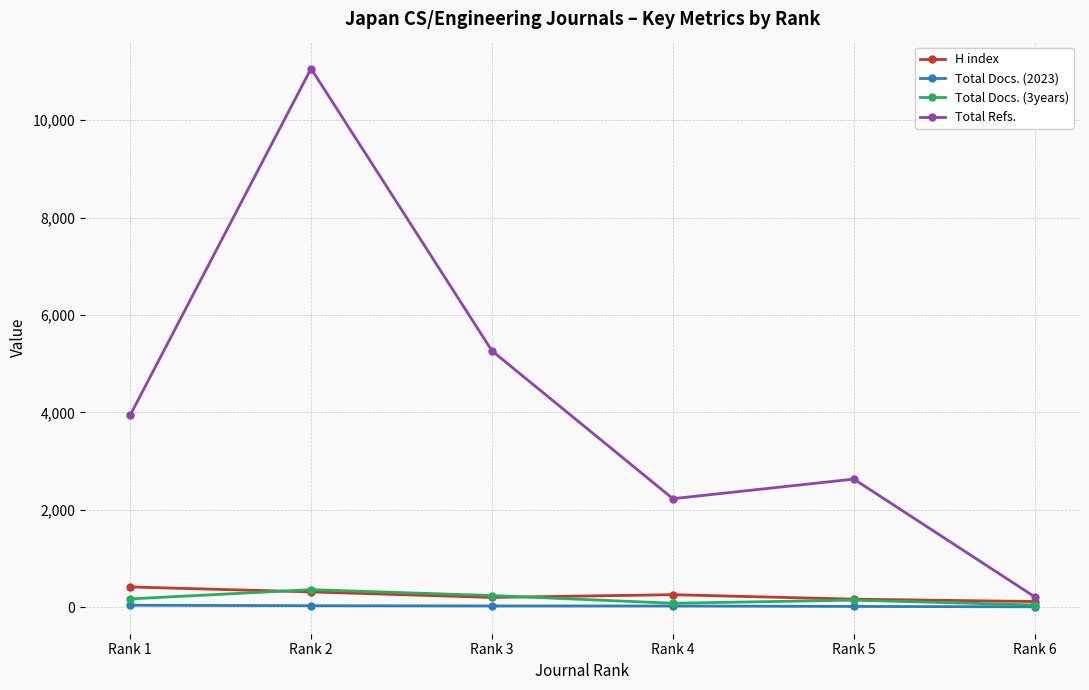

Which series changed the most between Rank 5 and Rank 6?

Total Refs.